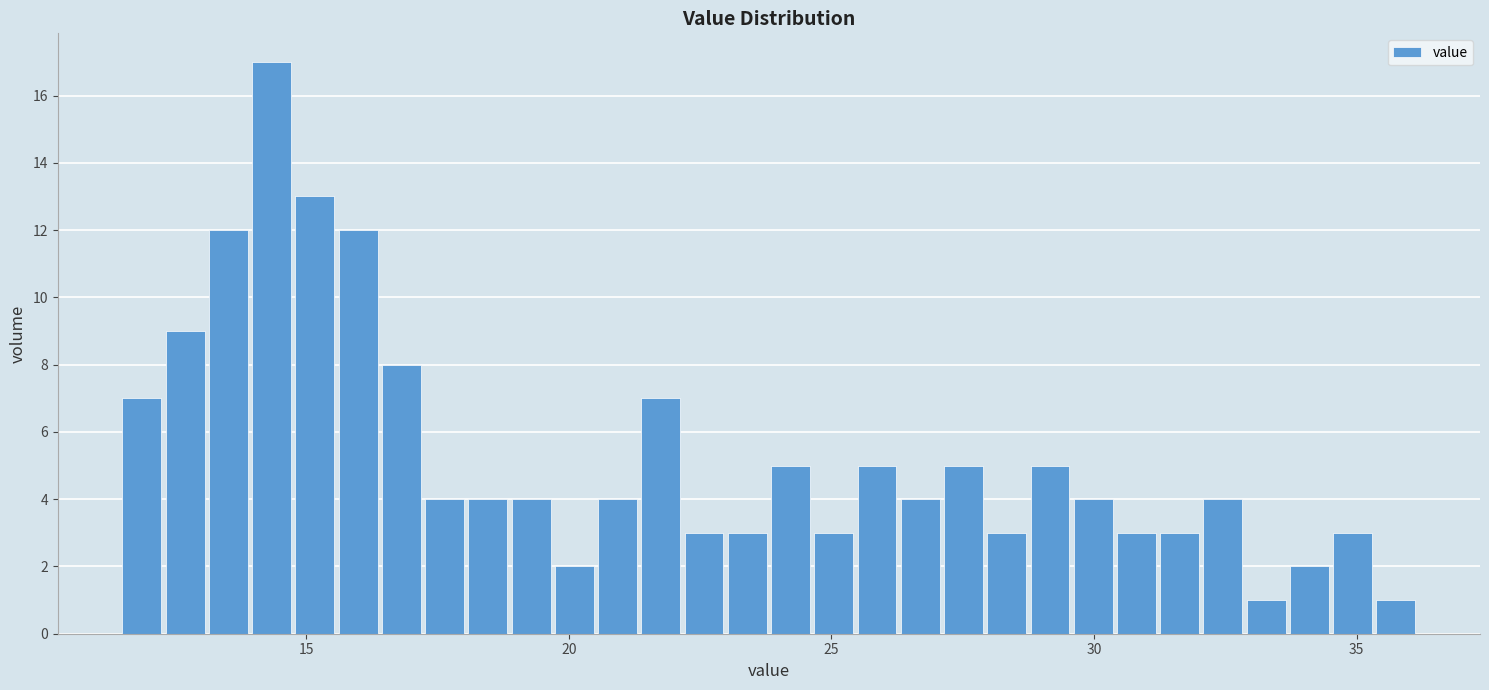

Read against the x-axis, roughly where is the centre of the tallest bar?

14.5